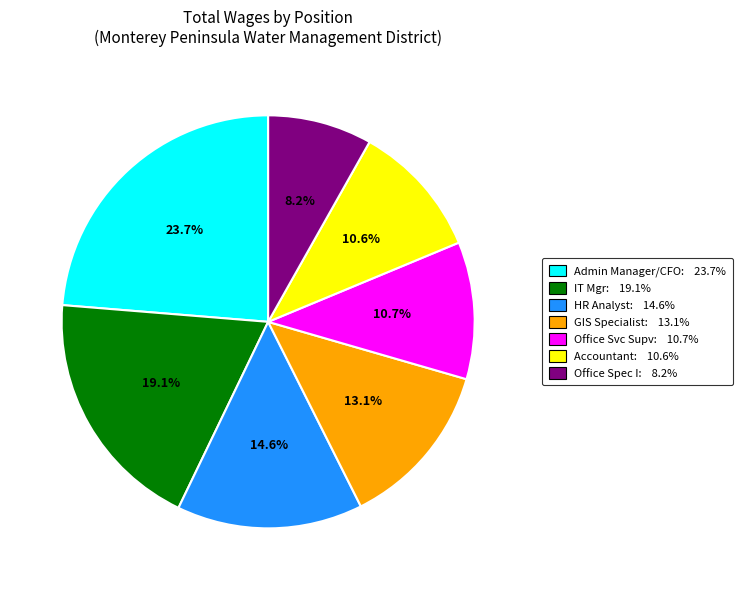

Is there any slice that represents more than half of the pie?

No